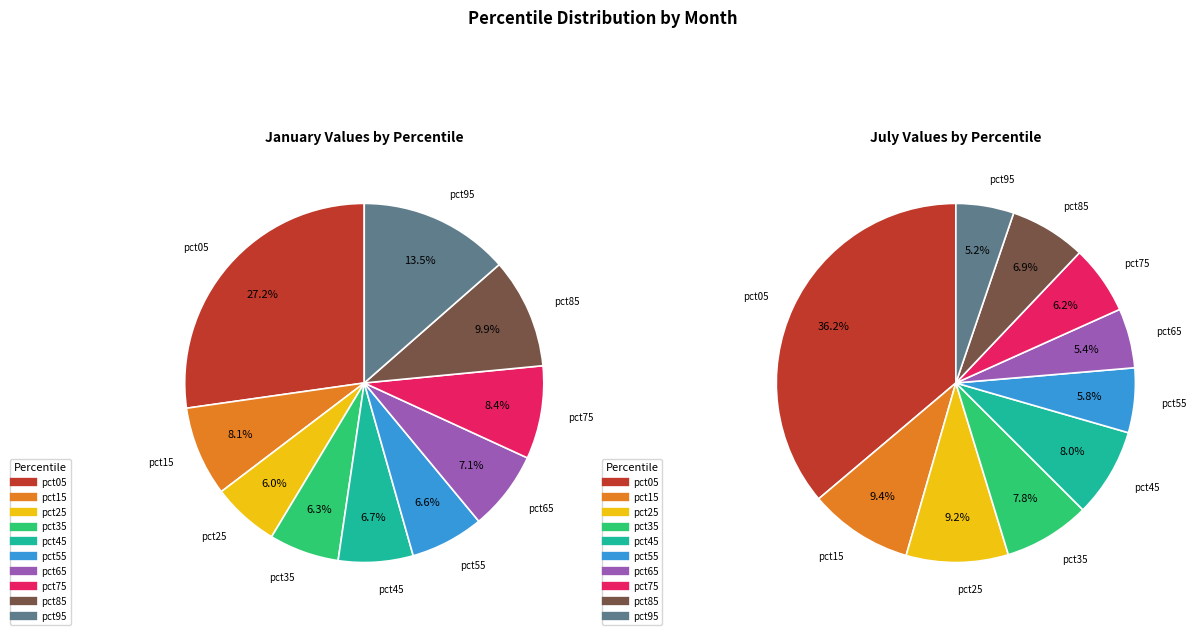

True or false: 8 accounts for 1% of the total.

False